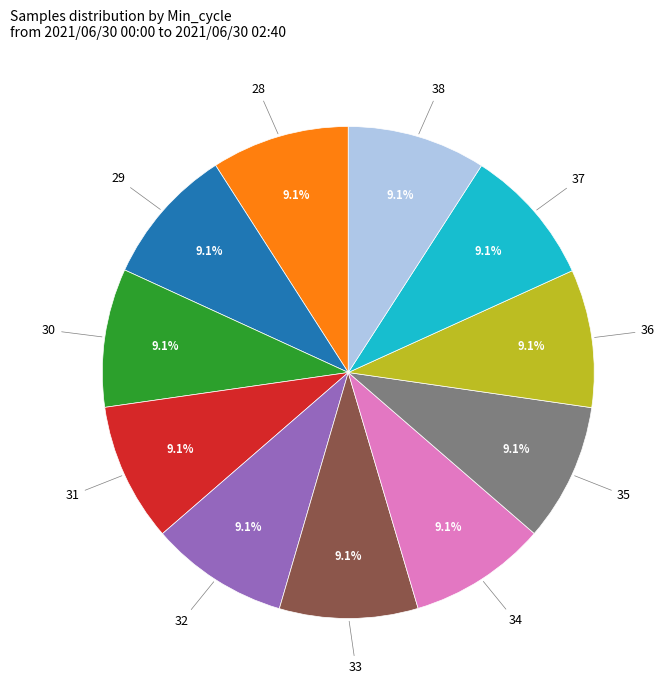

How many segments does this pie chart have?

11